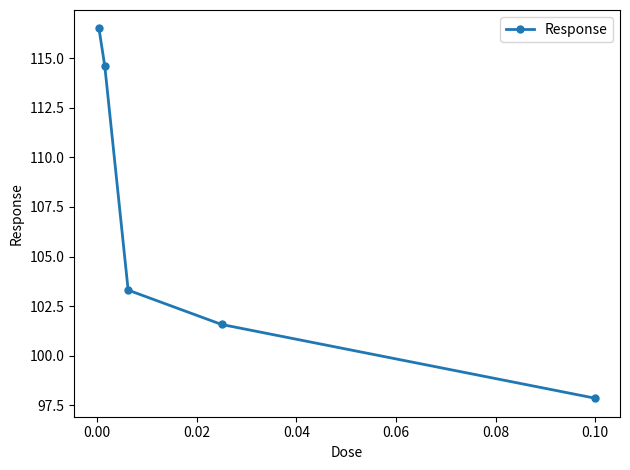

How many data points are above 103?

3